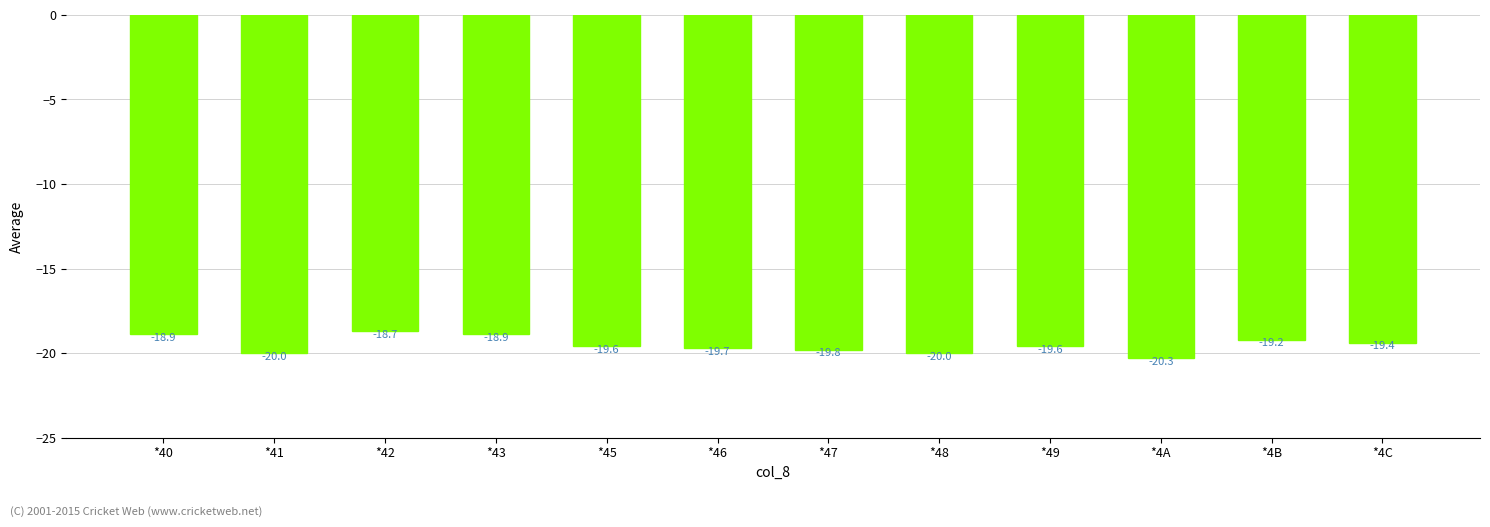

What is the difference between the values at *4A and *4B?

1.1